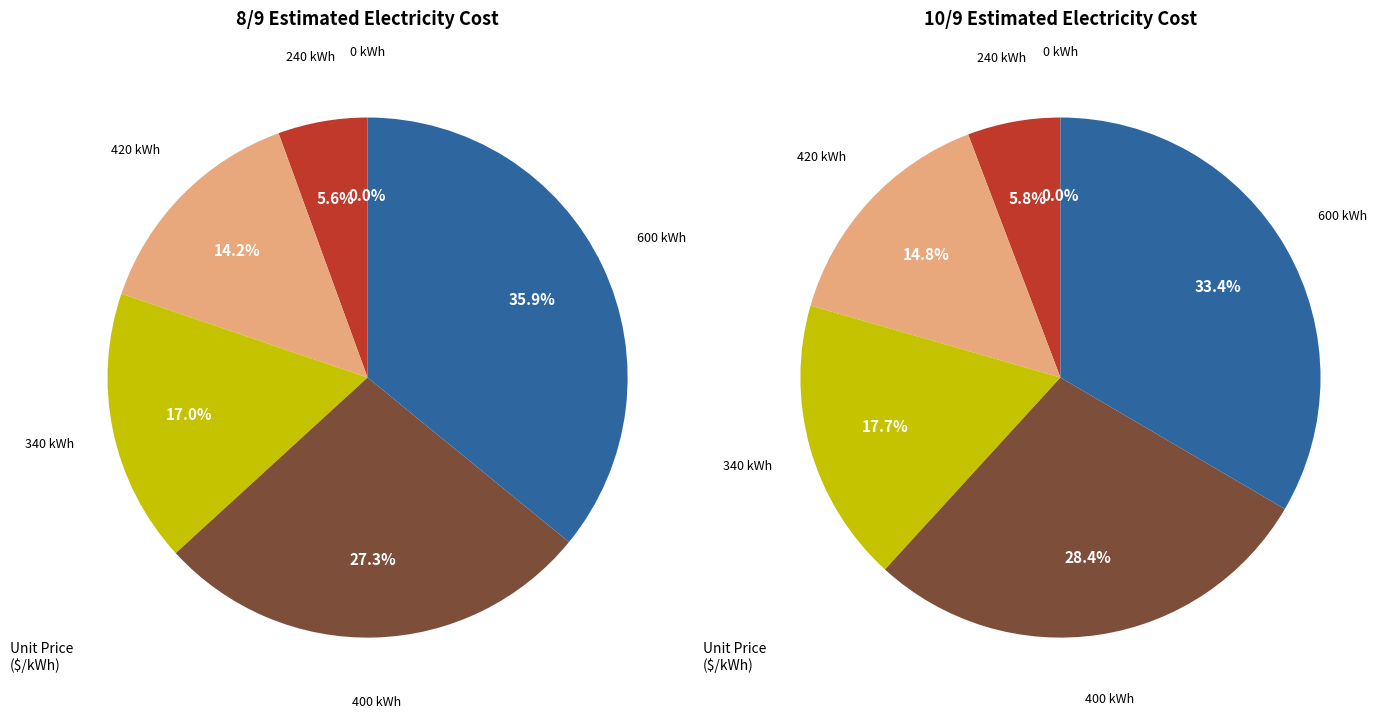

Is there any slice that represents more than half of the pie?

No